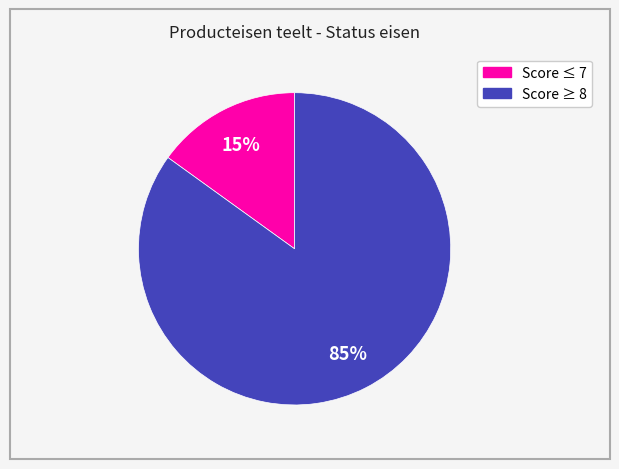

To the nearest percent, what is the average slice percentage?

50%